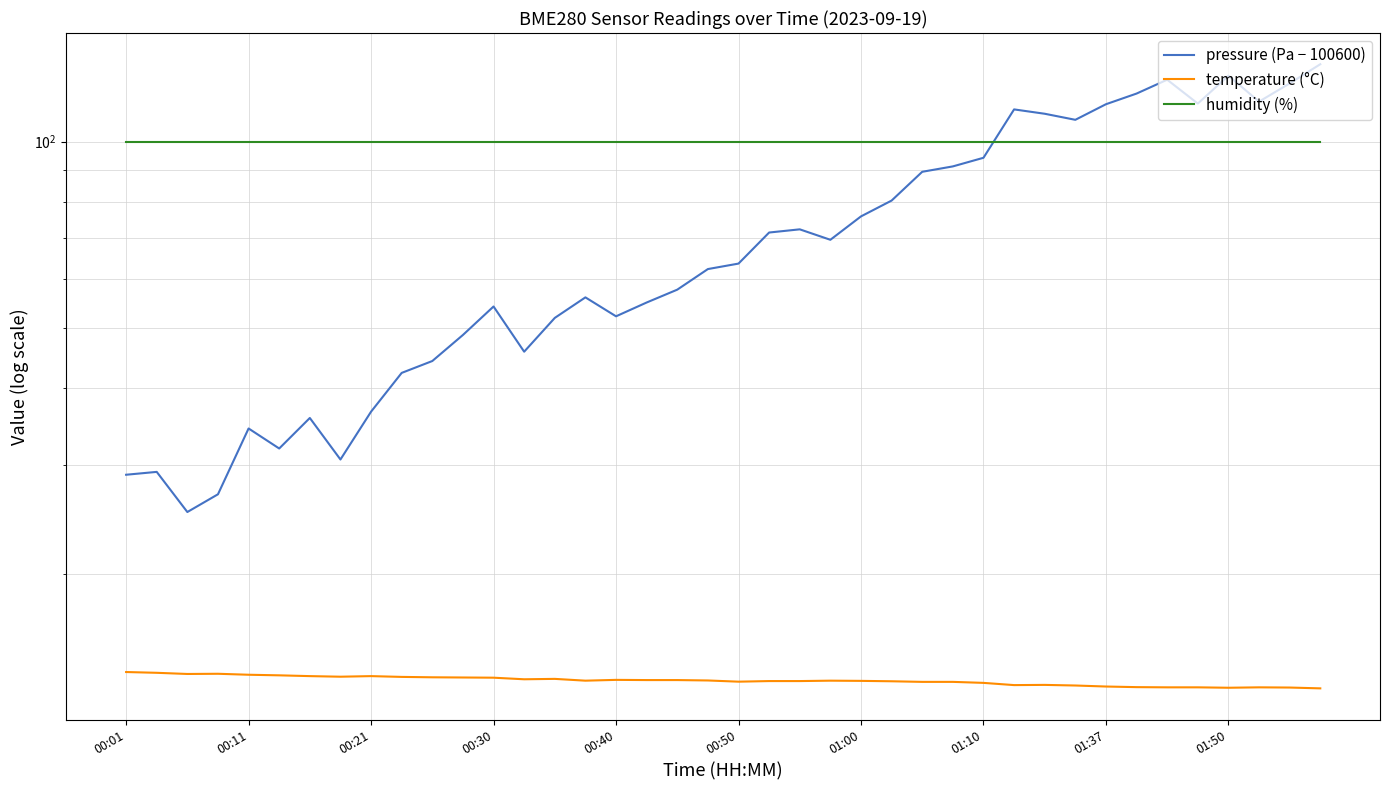

Where is the first local minimum for temperature (°C)?

00:21